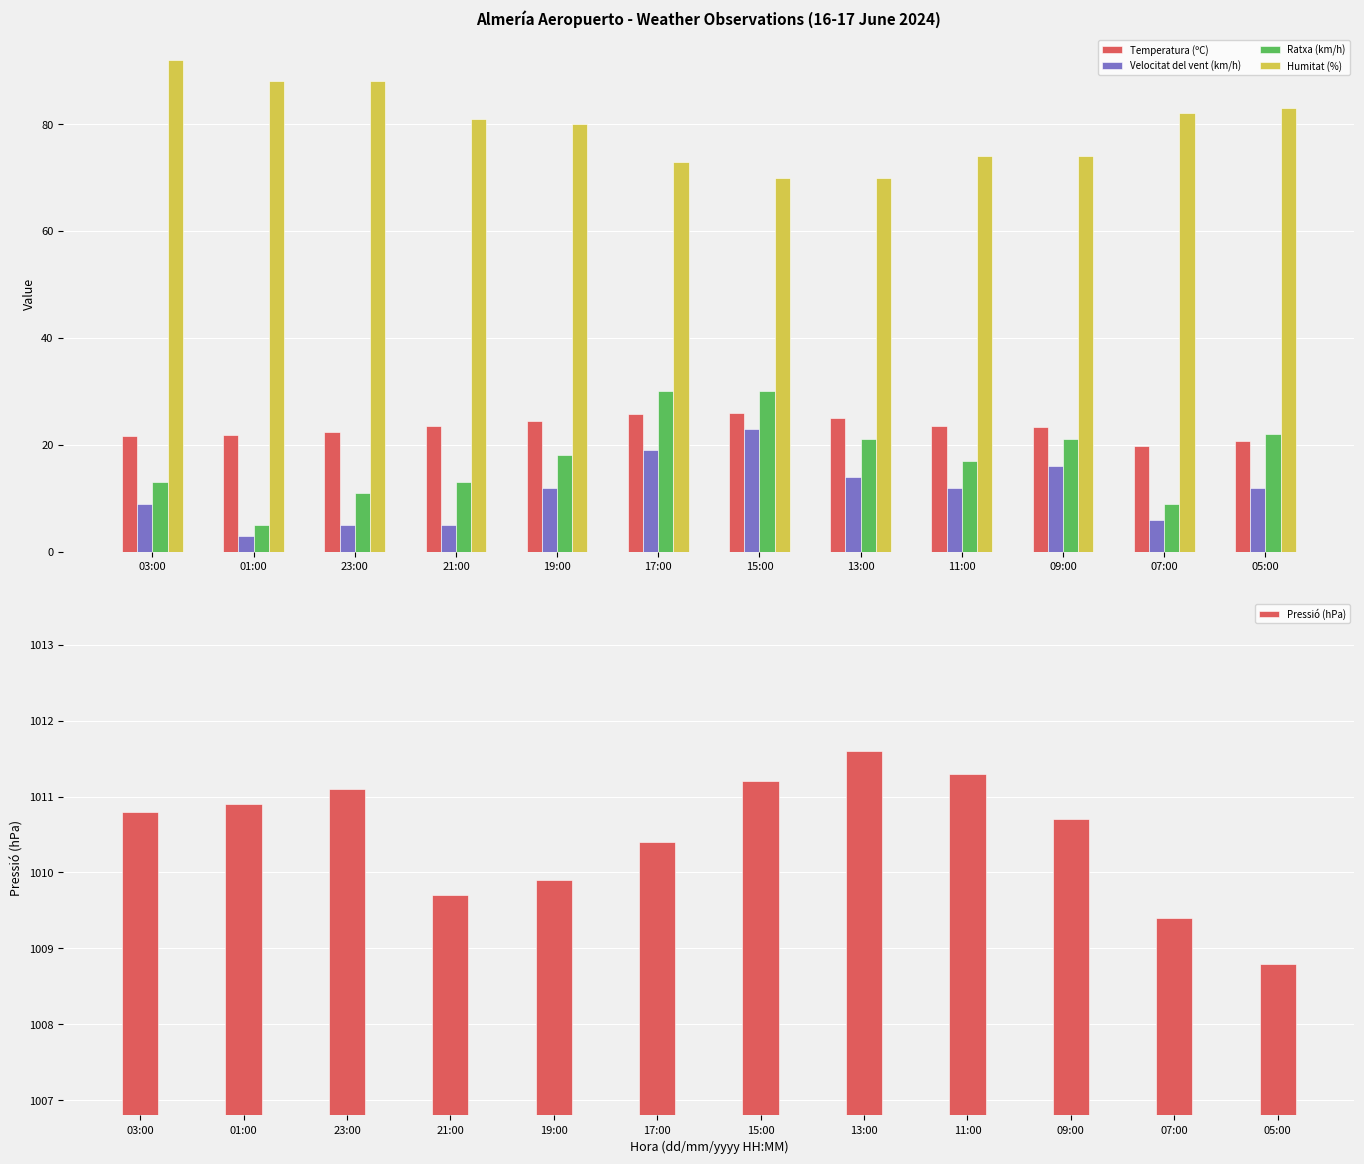

What is the minimum value for Velocitat del vent (km/h)?

3.0